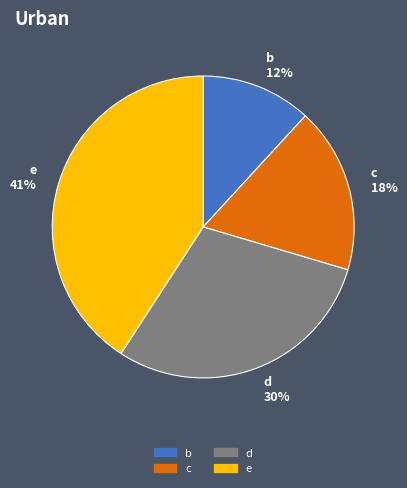

True or false: e accounts for 41% of the total.

True